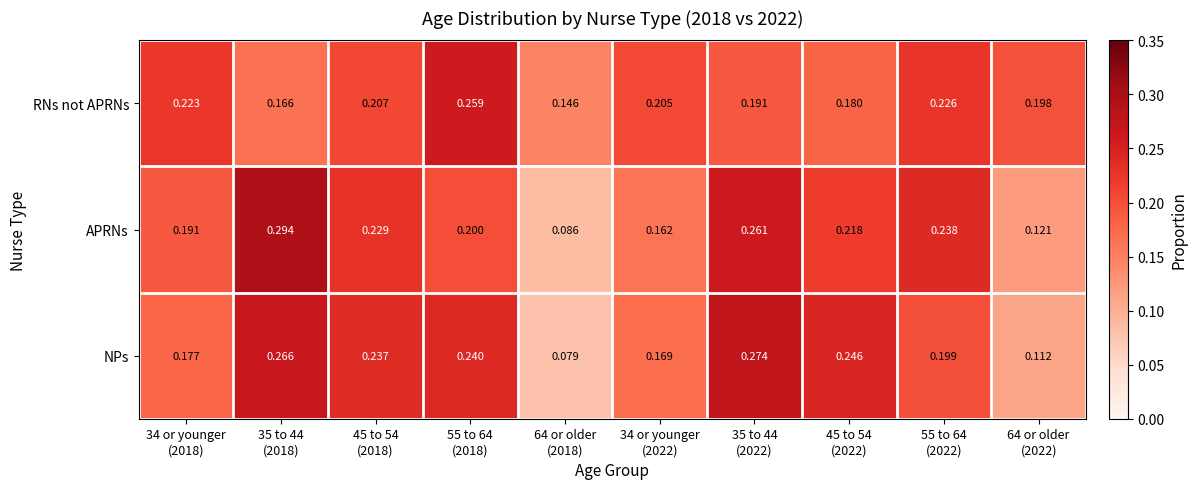

Which series has the largest range (max minus min)?

APRNs